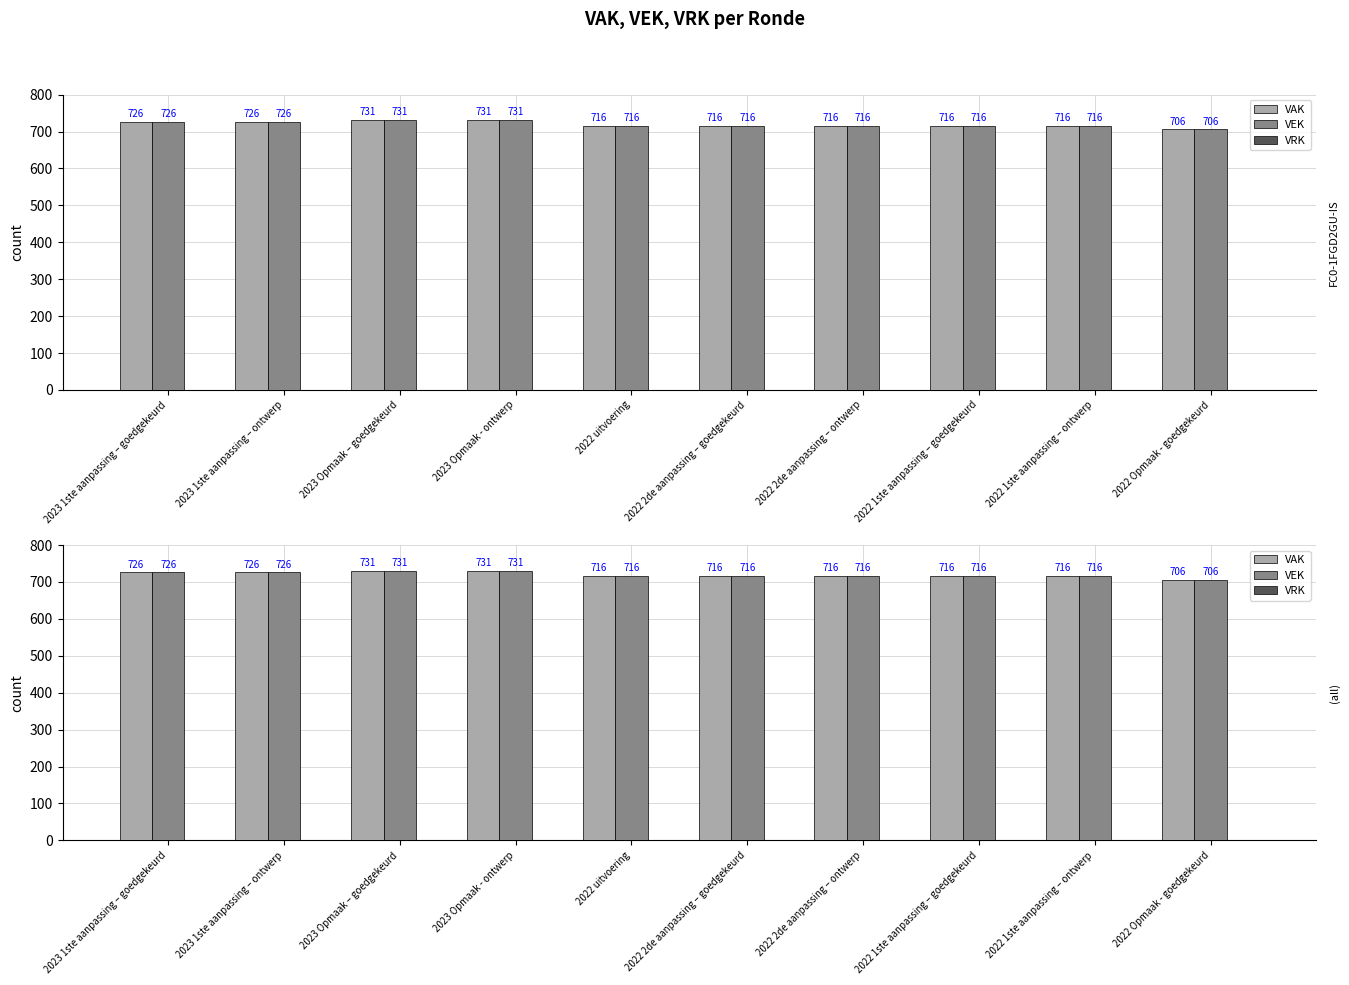

Does the chart contain any negative values?

No